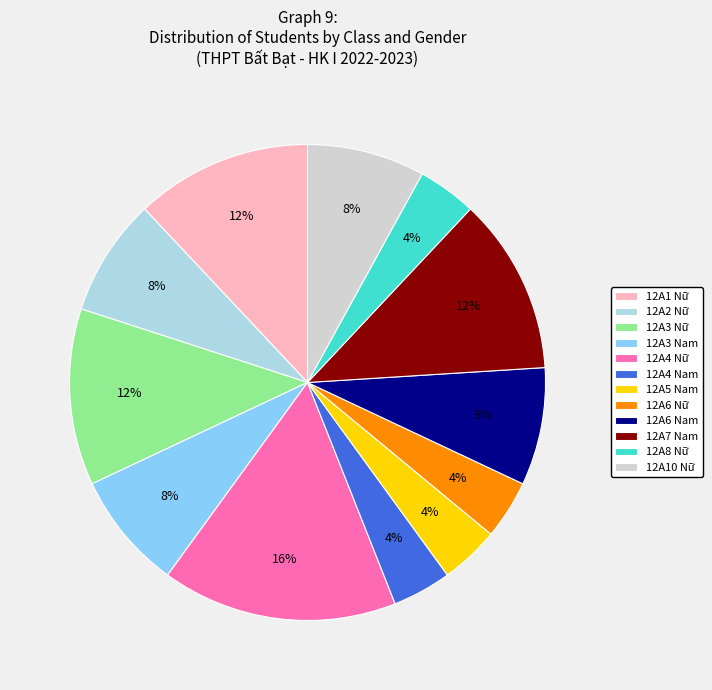

How many segments does this pie chart have?

12